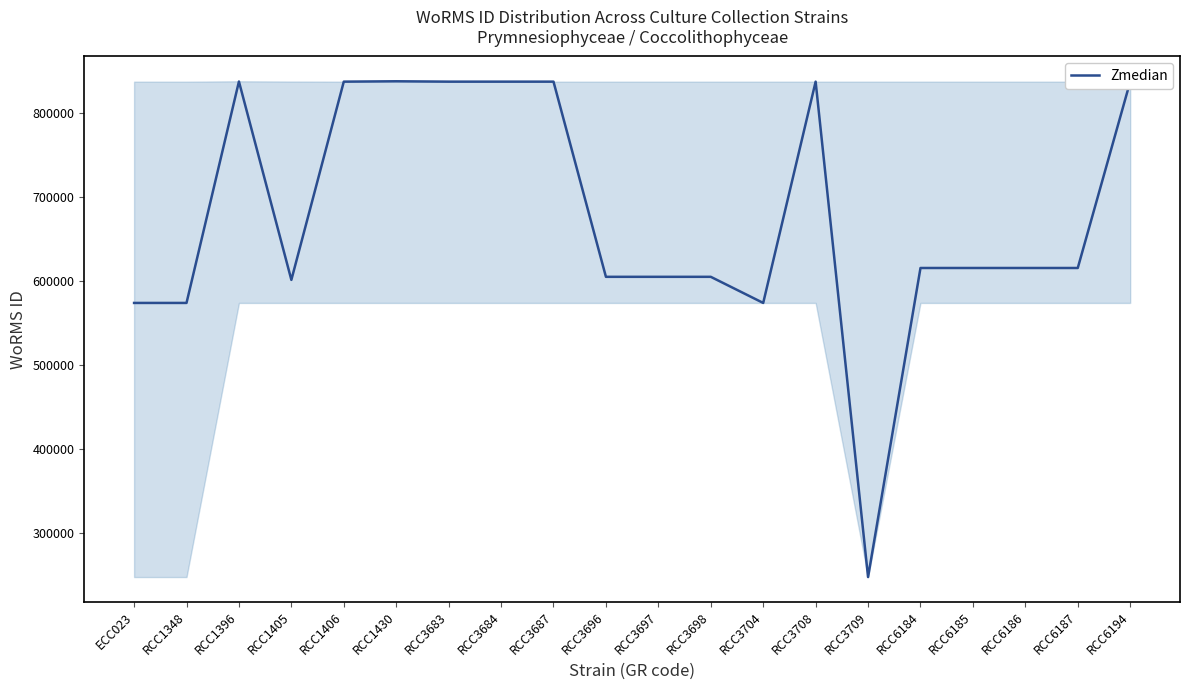

What is the change in value from RCC1348 to RCC3709?

-325760